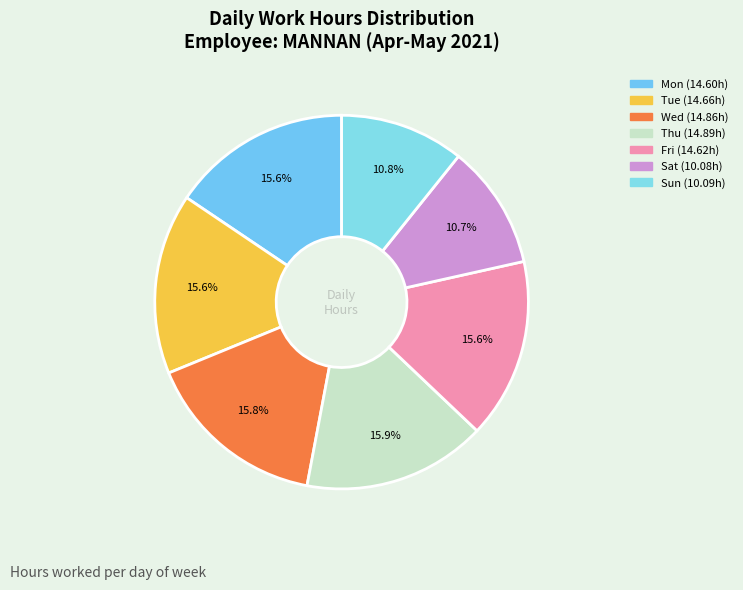

Which category has the biggest portion of the pie?

Thu